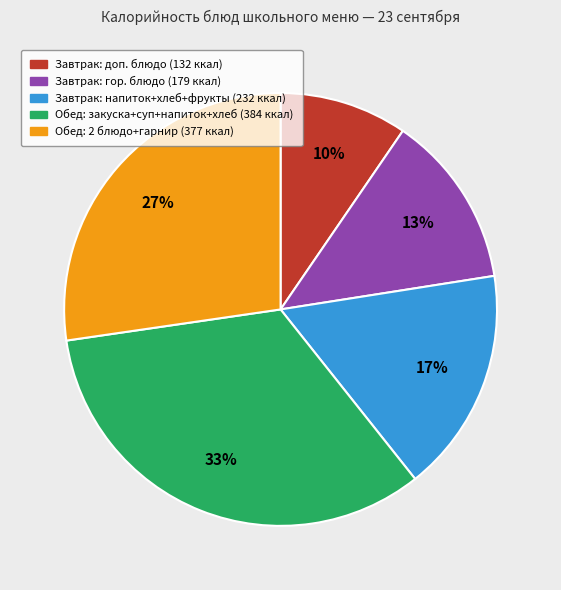

To the nearest percent, what is the average slice percentage?

20%